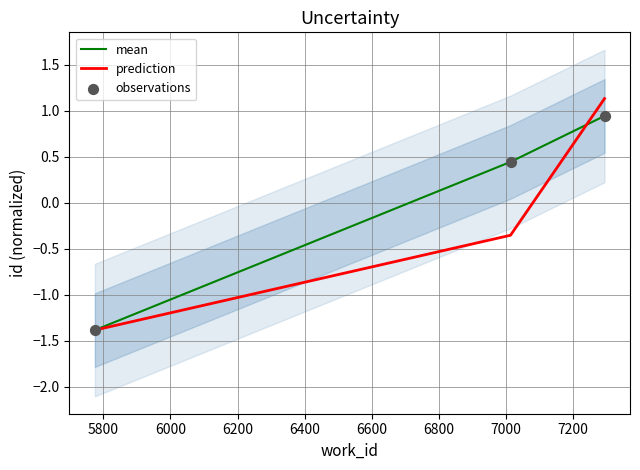

Which series has the largest Y range (max minus min)?

prediction